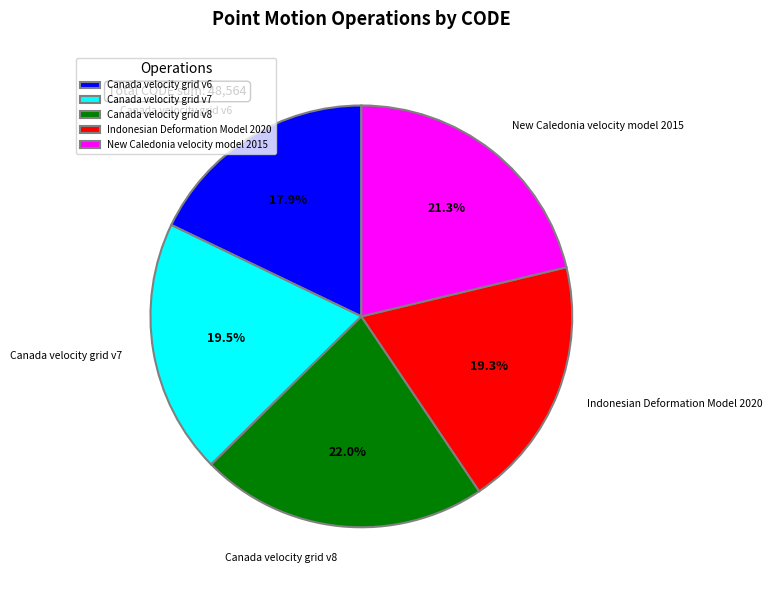

True or false: Canada velocity grid v8 accounts for 28% of the total.

False